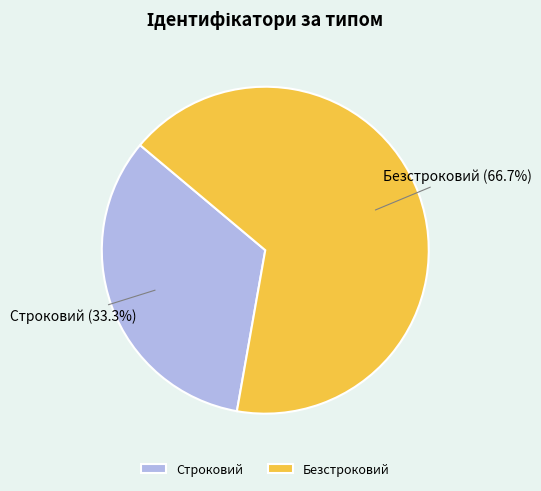

What percentage do Безстроковий and Строковий together represent?

100.0%